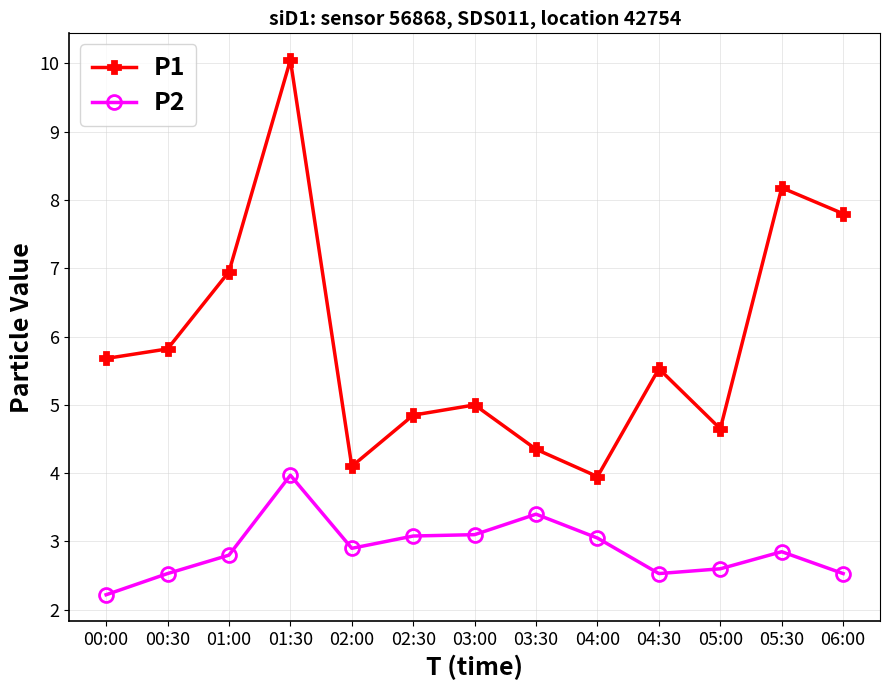

Where is the first local maximum for P1?

01:30